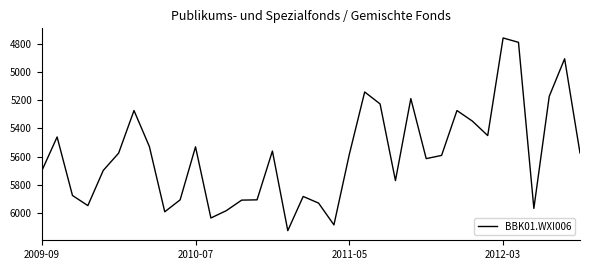

What is the greatest value displayed?

6127